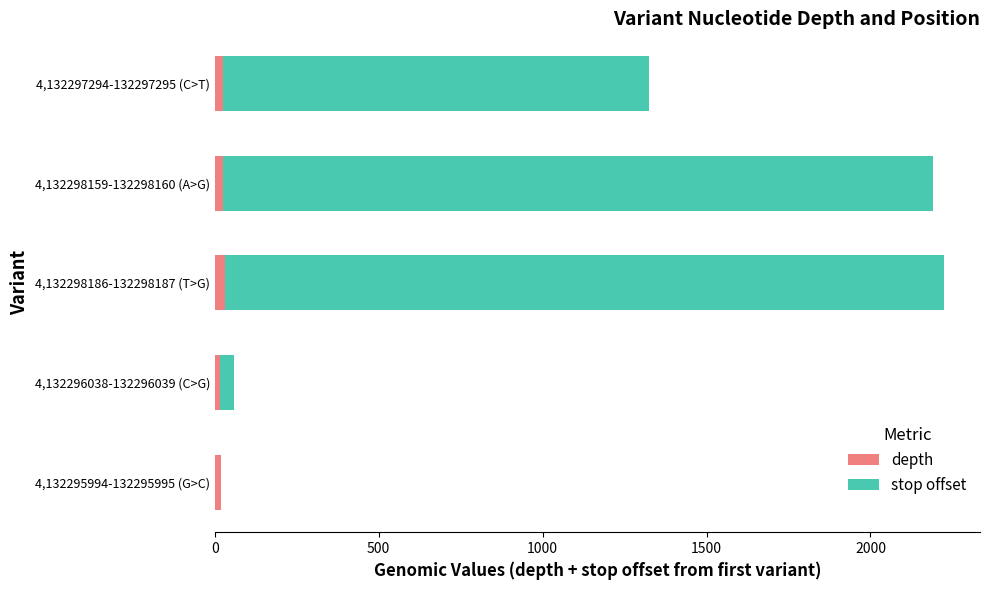

What is the sum of all depth values?

116